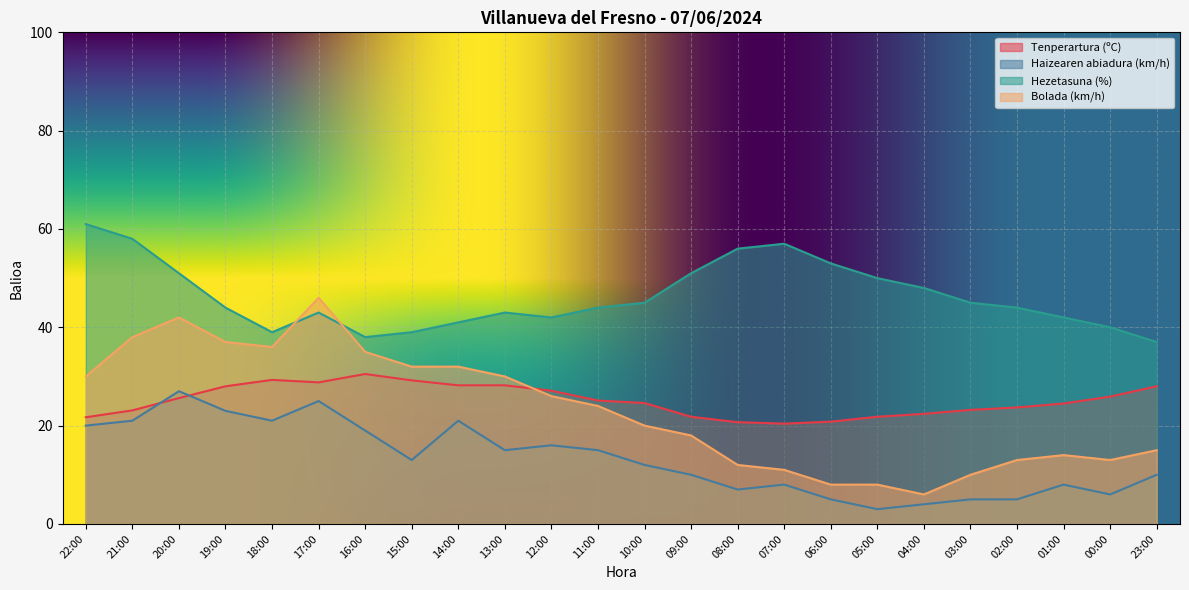

Which series has the widest spread of values?

Bolada (km/h)